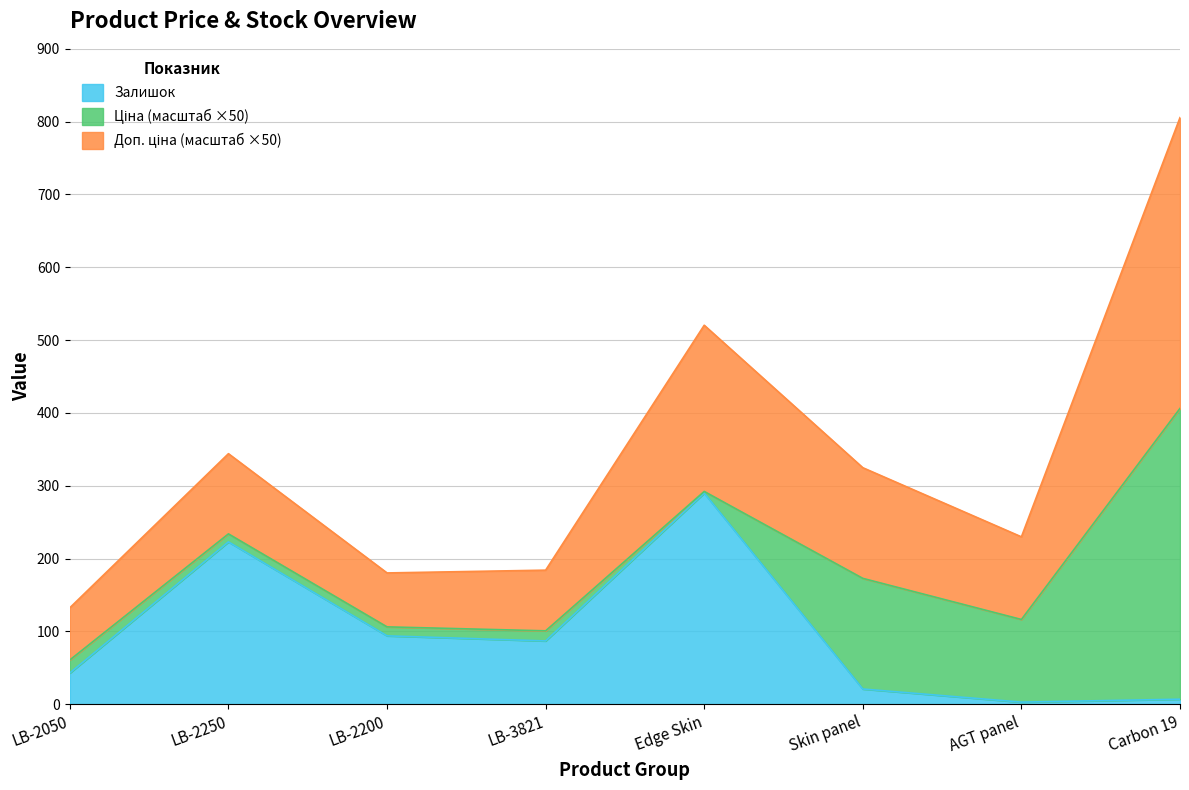

At how many categories does at least one series exceed 219?

5